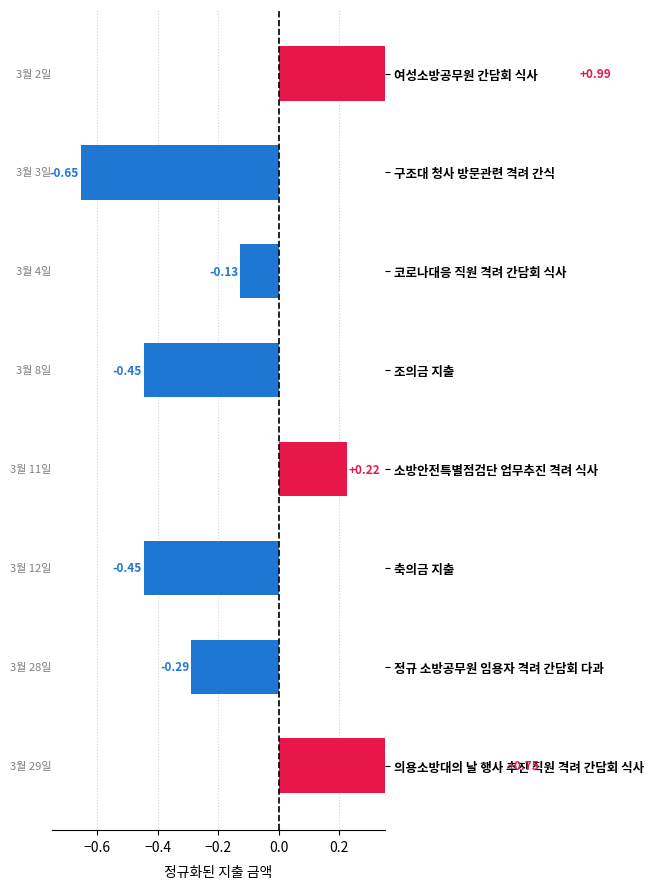

Reading left to right, transcribe all the data shown in this chart.

1.0	-0.7	-0.1	-0.4	0.2	-0.4	-0.3	0.7